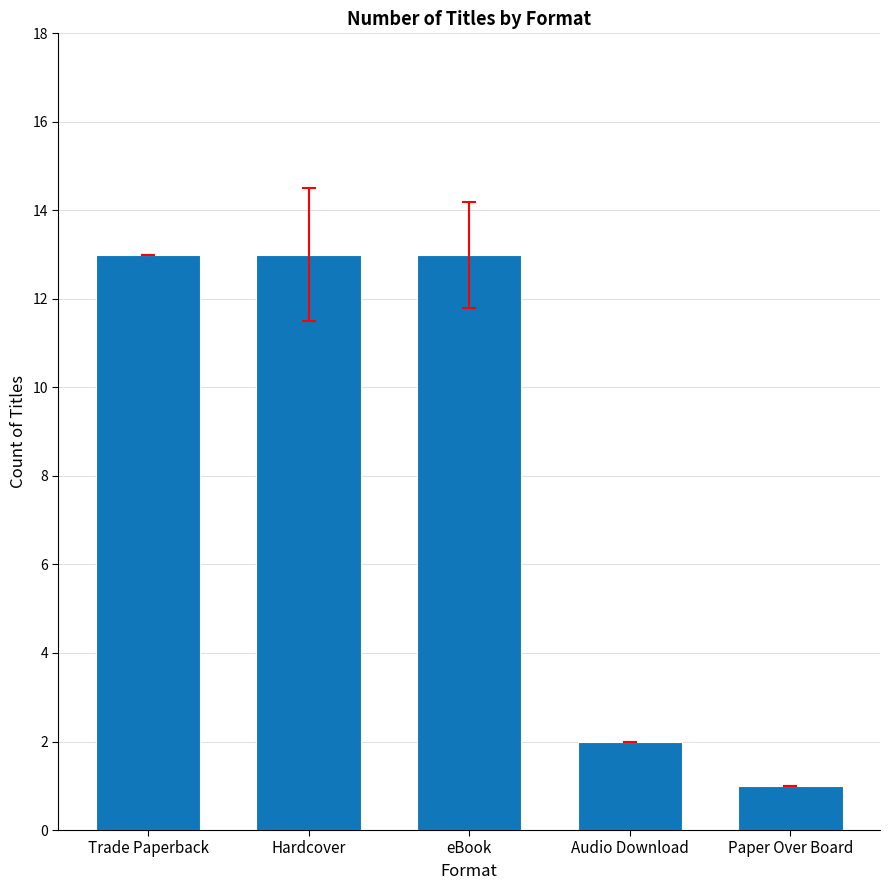

What position from the left is Audio Download?

4